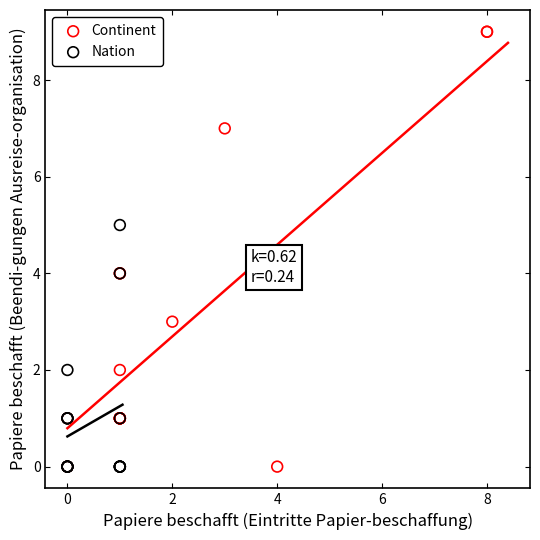

Which series has the largest Y range (max minus min)?

Continent